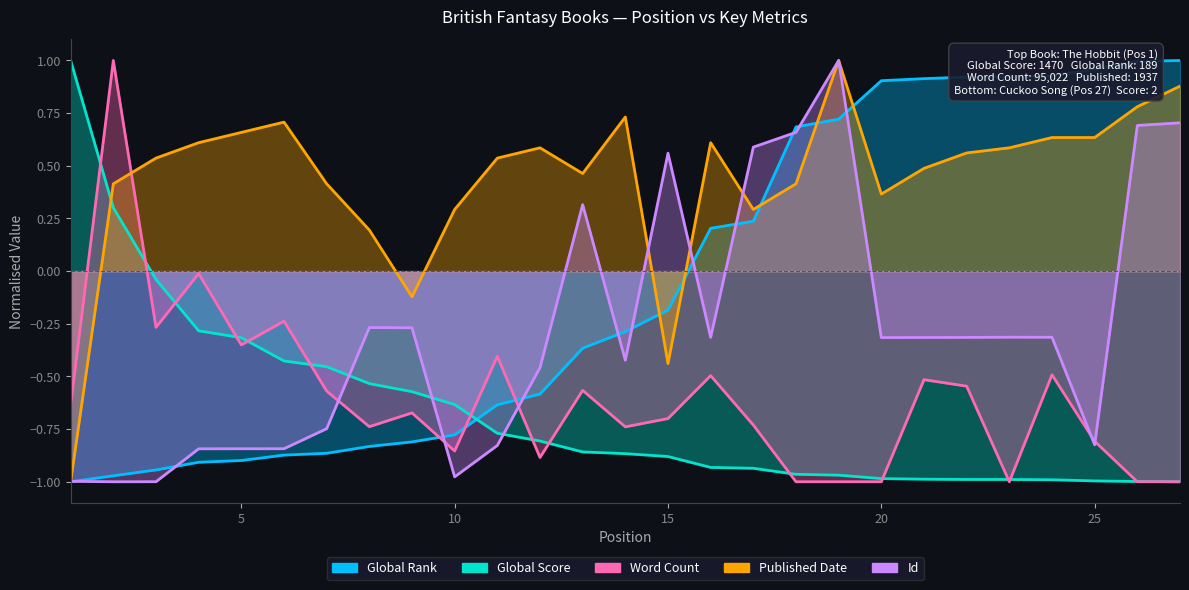

Reading left to right, transcribe all the data shown in this chart.

Global Rank: -1.0	-1.0	-0.9	-0.9	-0.9	-0.9	-0.9	-0.8	-0.8	-0.8	-0.6	-0.6	-0.4	-0.3	-0.2	0.2	0.2	0.7	0.7	0.9	0.9	0.9	0.9	0.9	1.0	1.0	1.0
Global Score: 1.0	0.3	-0.0	-0.3	-0.3	-0.4	-0.5	-0.5	-0.6	-0.6	-0.8	-0.8	-0.9	-0.9	-0.9	-0.9	-0.9	-1.0	-1.0	-1.0	-1.0	-1.0	-1.0	-1.0	-1.0	-1.0	-1.0
Word Count: -0.6	1.0	-0.3	-0.0	-0.4	-0.2	-0.6	-0.7	-0.7	-0.9	-0.4	-0.9	-0.6	-0.7	-0.7	-0.5	-0.7	-1.0	-1.0	-1.0	-0.5	-0.5	-1.0	-0.5	-0.8	-1.0	-1.0
Published Date: -1.0	0.4	0.5	0.6	0.7	0.7	0.4	0.2	-0.1	0.3	0.5	0.6	0.5	0.7	-0.4	0.6	0.3	0.4	1.0	0.4	0.5	0.6	0.6	0.6	0.6	0.8	0.9
Id: -1.0	-1.0	-1.0	-0.8	-0.8	-0.8	-0.7	-0.3	-0.3	-1.0	-0.8	-0.5	0.3	-0.4	0.6	-0.3	0.6	0.7	1.0	-0.3	-0.3	-0.3	-0.3	-0.3	-0.8	0.7	0.7